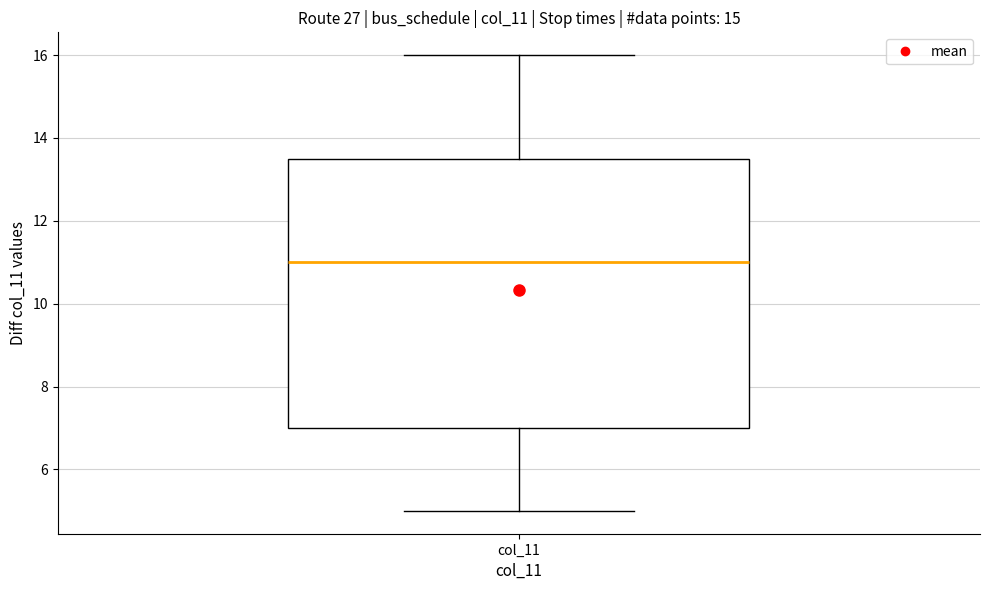

Read this box plot against the y-axis: the position of the median line, the range covered by the box, and the ends of both whiskers. The values are not printed on the chart, so give them approximately, as read against the axis.

median 11.0, box 7.0 to 13.6, whiskers 5.0 to 16.0